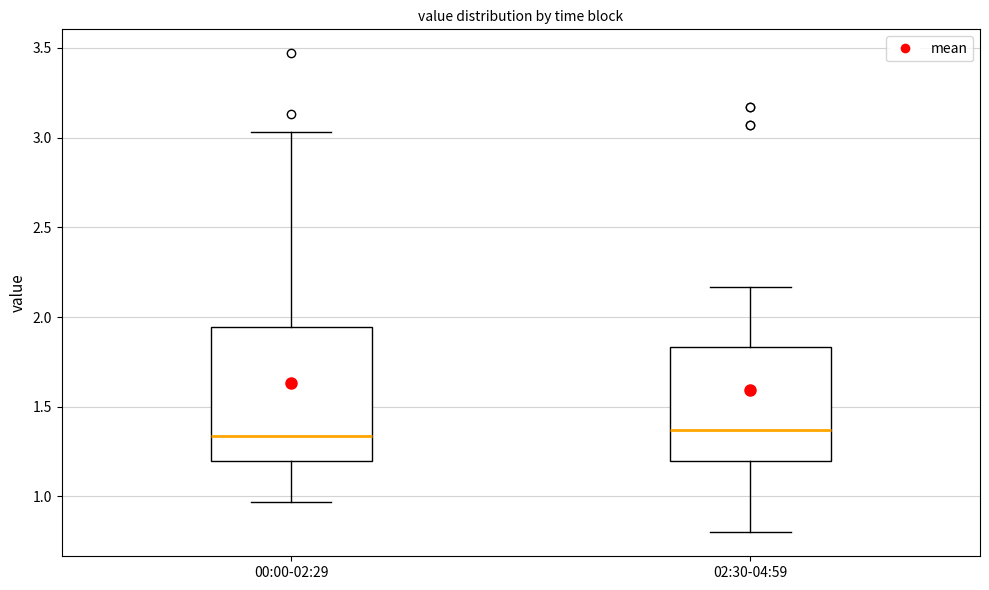

Which box is the tallest, from its lower edge to its upper edge?

00:00-02:29